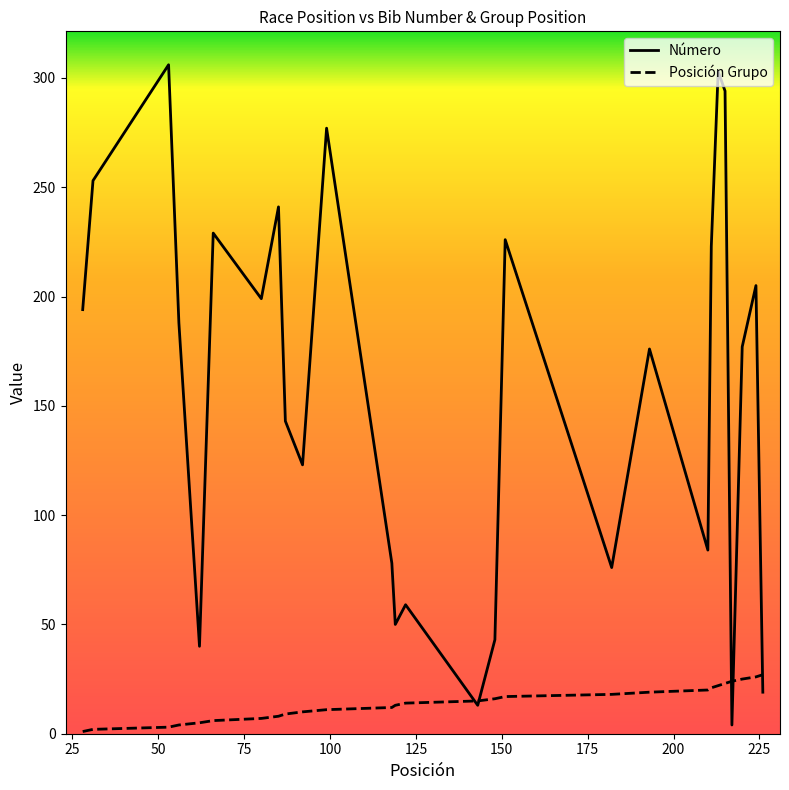

Which series has the widest spread of values?

Número